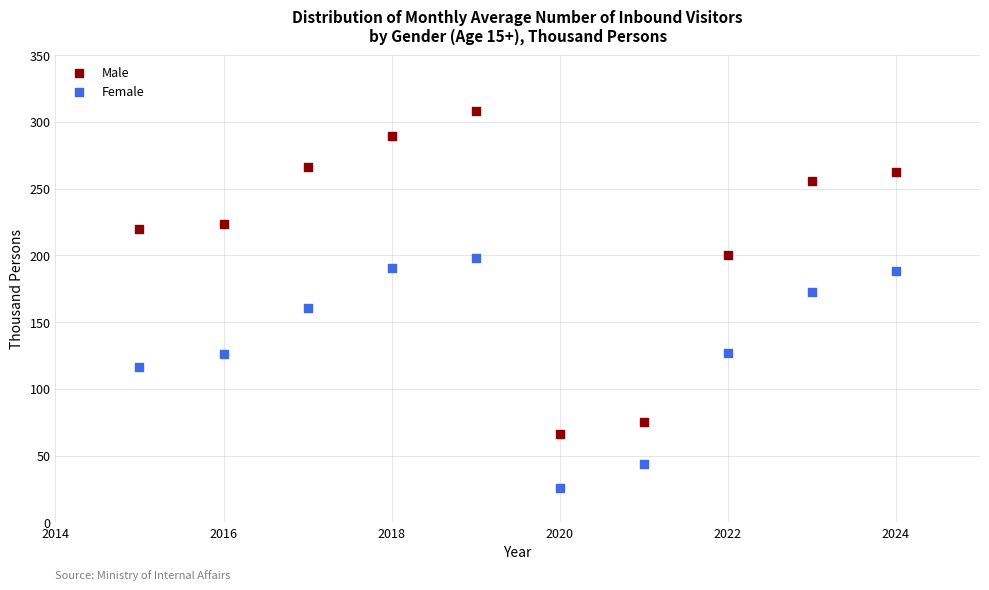

Across all data points, what is the range of Y values (max minus min)?

281.9